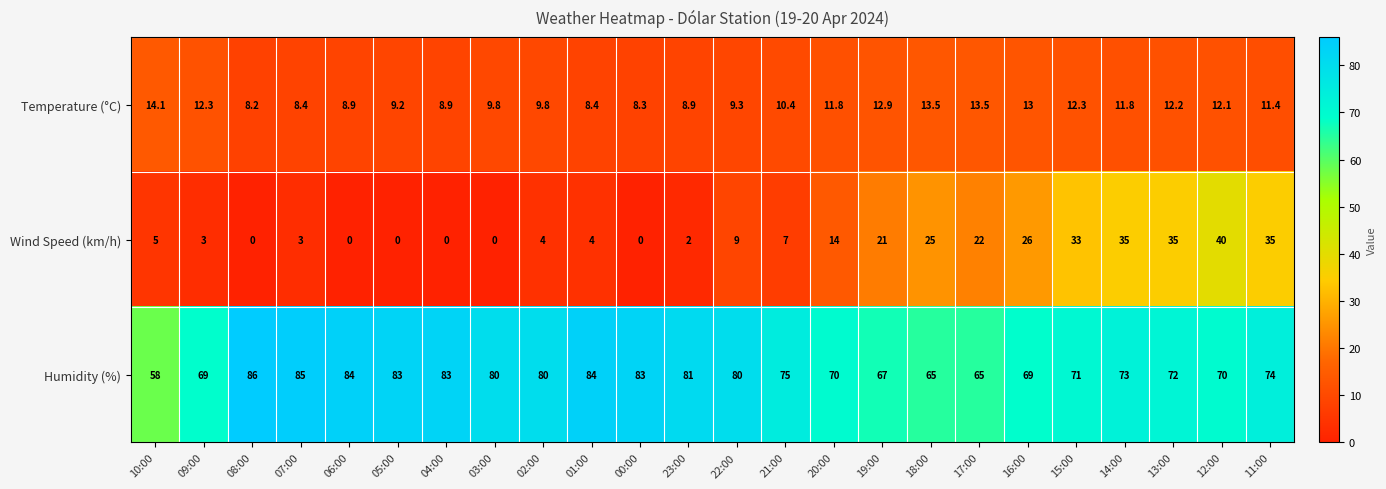

At which category is the sum across all series the highest?

12:00